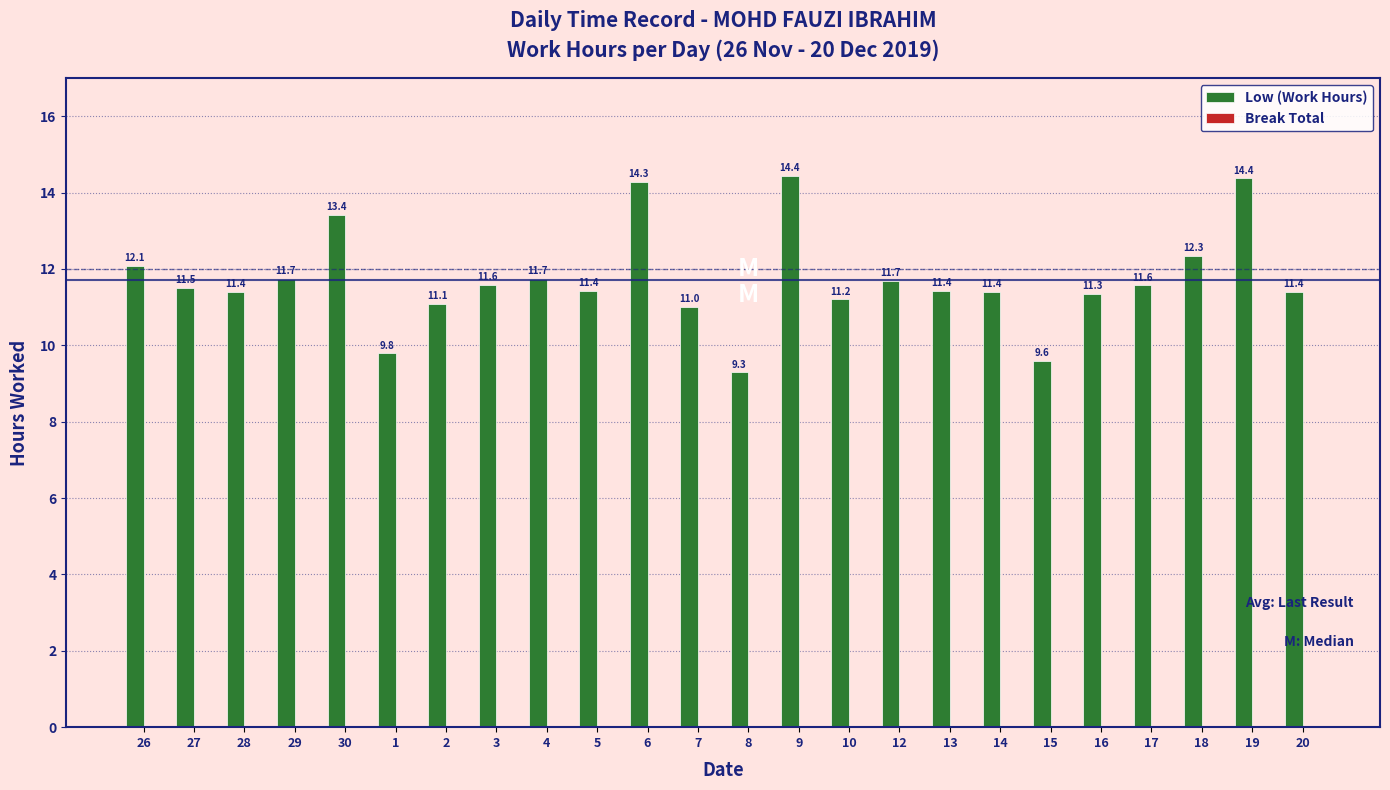

What is the value of the 18th bar from the left?

11.4